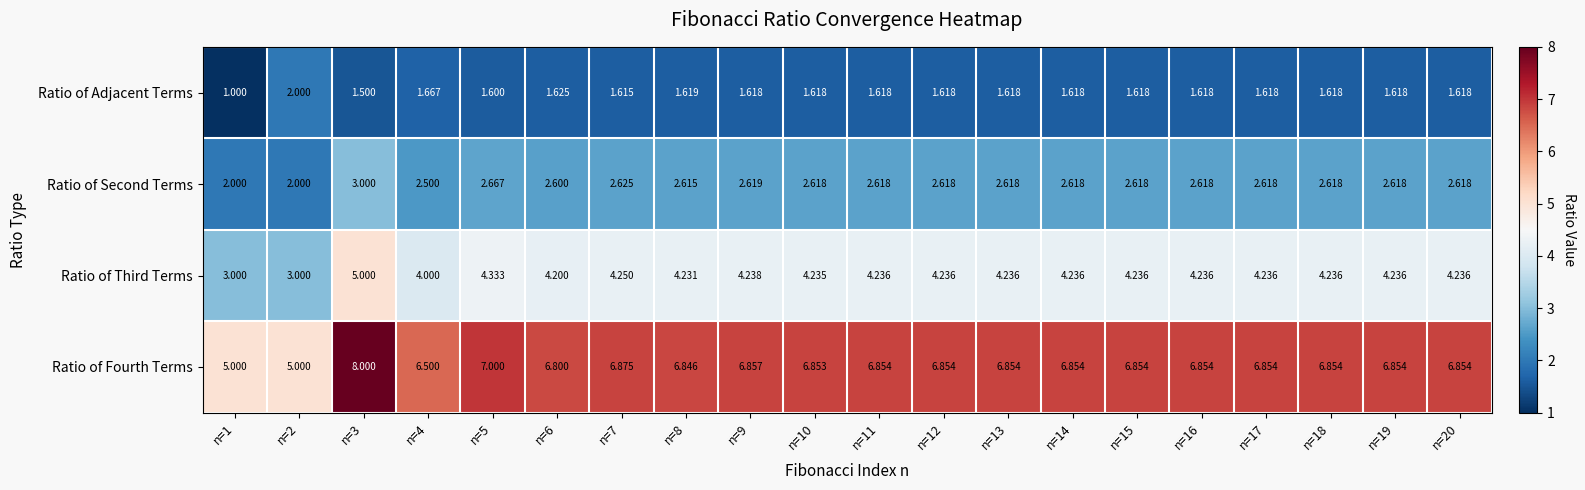

List the series in order of their peak value, highest first.

Ratio of Fourth Terms, Ratio of Third Terms, Ratio of Second Terms, Ratio of Adjacent Terms